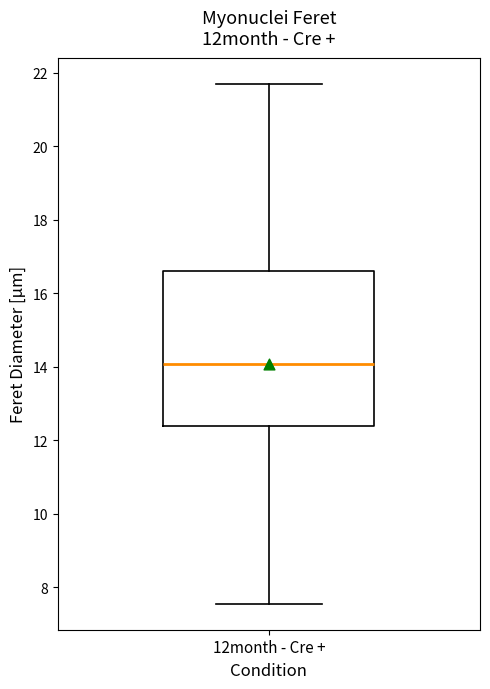

Where does the median line of the box for 12month - Cre + sit on the y-axis? The values are not printed on the chart, so give them approximately, as read against the axis.

14.0